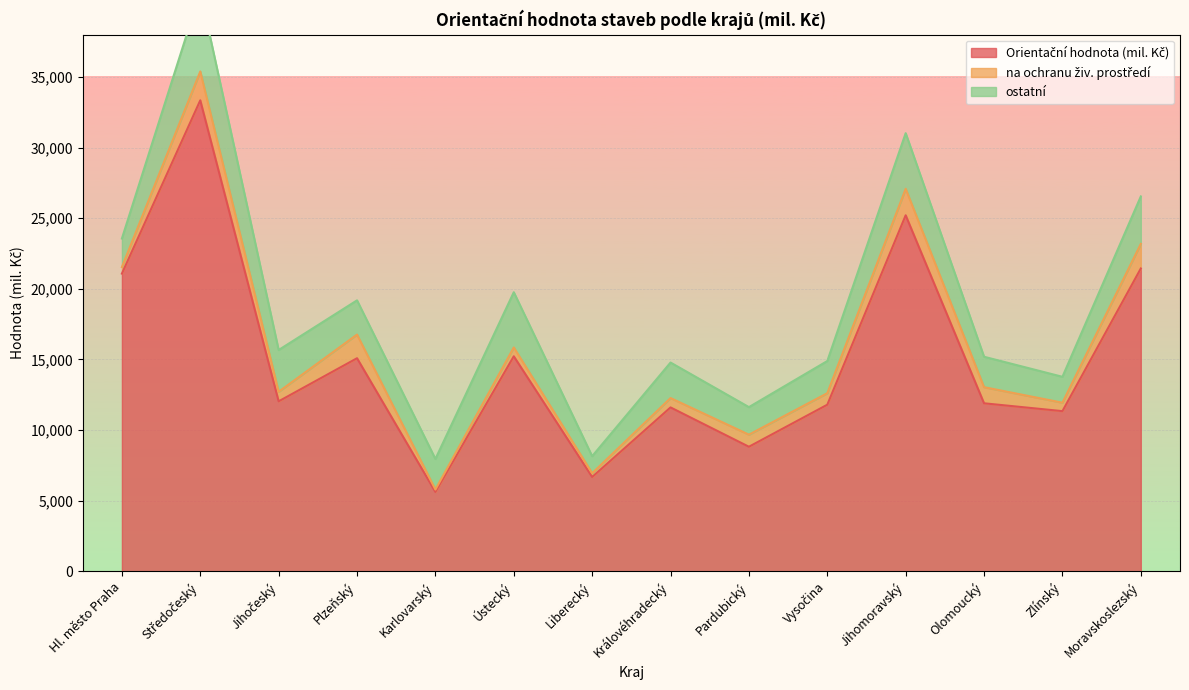

Reading right to left, transcribe all the data shown in this chart.

Orientační hodnota (mil. Kč): 21443	11343	11899	25211	11798	8822	11607	6681	15227	5624	15090	12038	33352	21082
na ochranu živ. prostředí: 1744	597	1141	1876	815	856	662	267	625	165	1676	677	2044	462
ostatní: 3359	1835	2154	3939	2279	1950	2515	1205	3912	2167	2423	2957	5631	2022